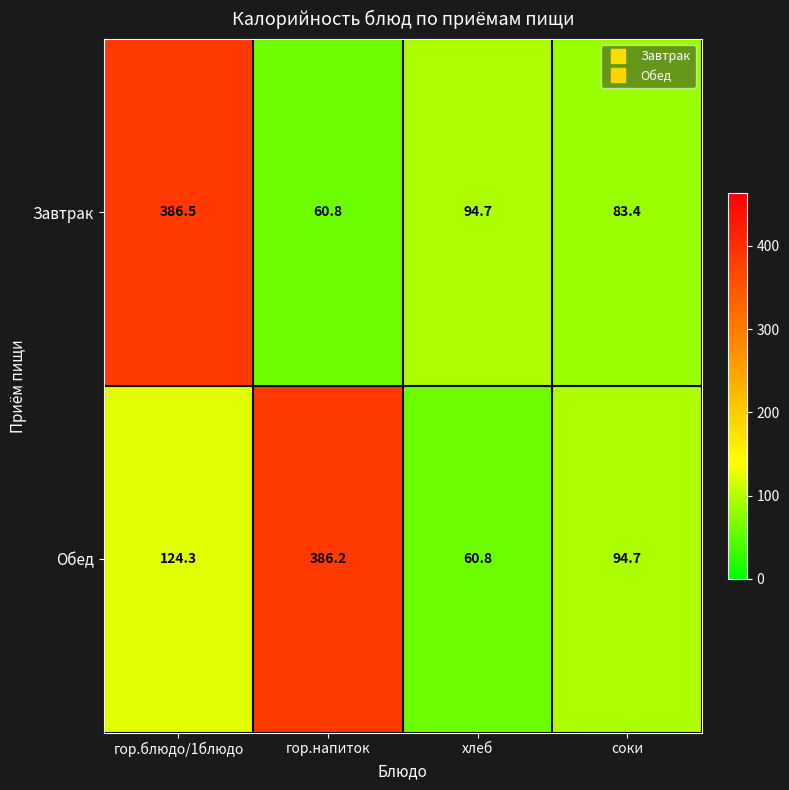

What is the difference between the highest and lowest values at хлеб?

33.9